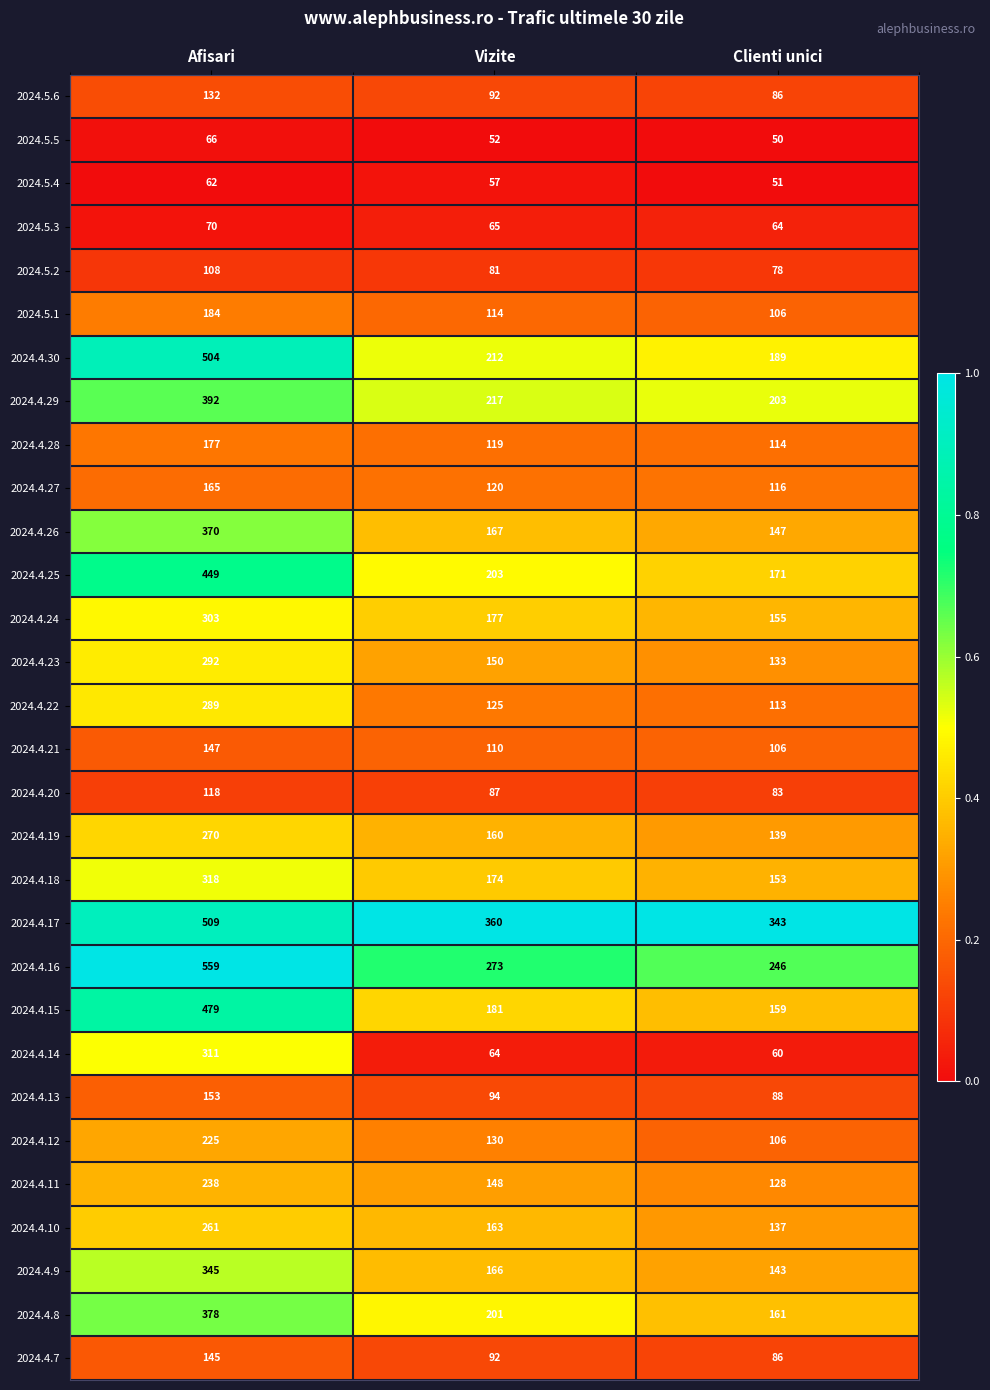

At which label is 2024.4.12 closest to 165?

Vizite